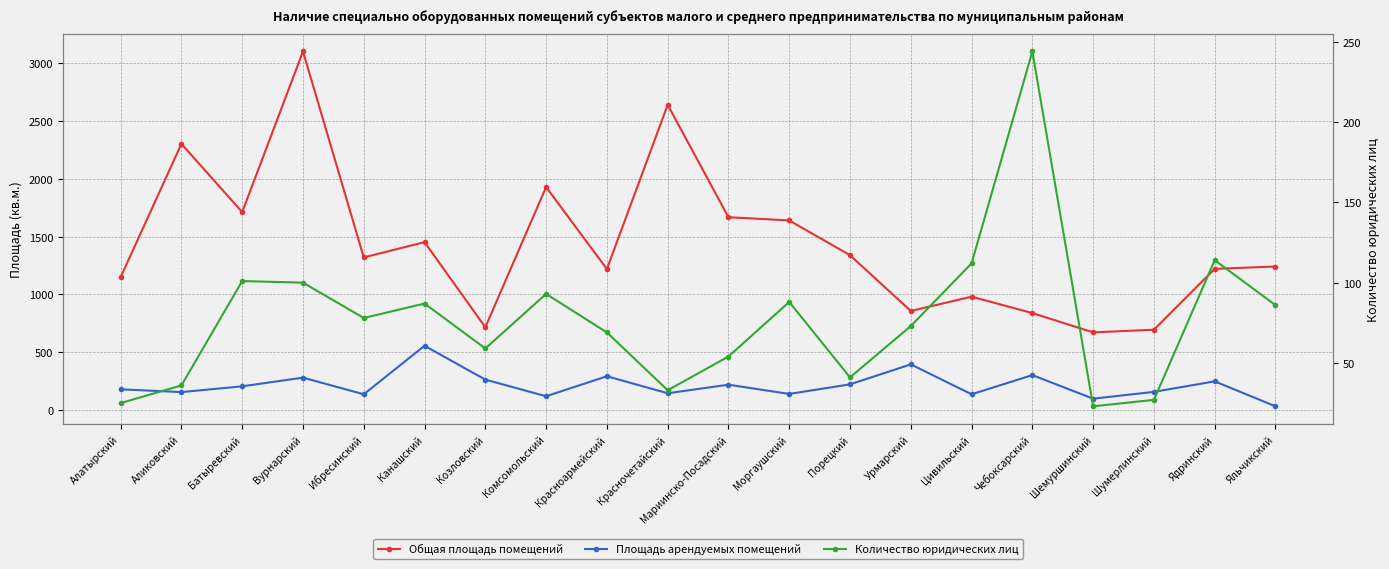

How many values in the Общая площадь помещений series exceed 1320?

9